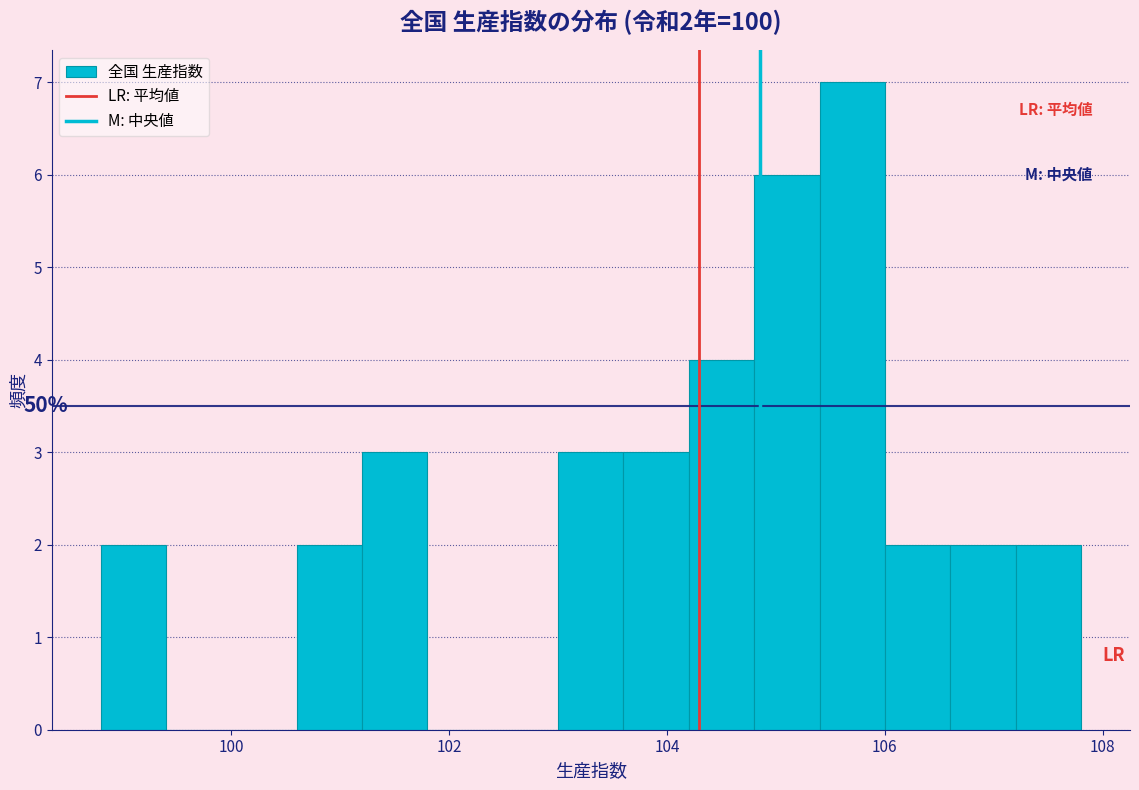

Around what value on the x-axis is the tallest bar? Give the approximate position of its centre, as read against the axis.

105.8